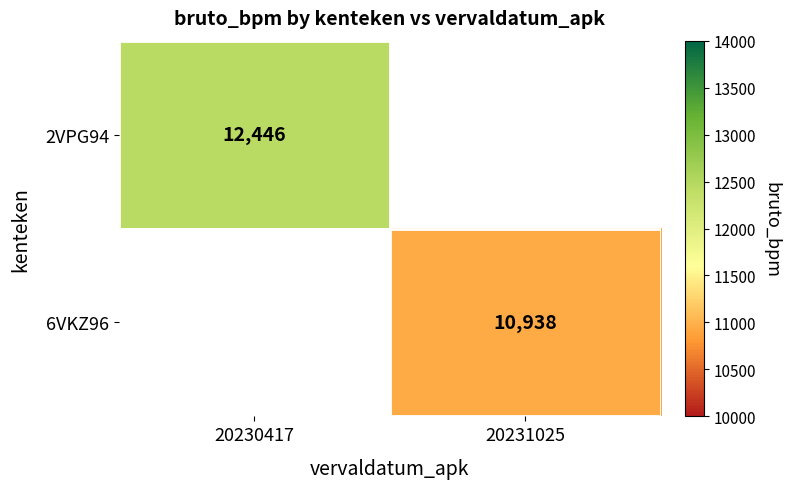

The 2VPG94 series shows 12446 at 20230417. True or false?

True